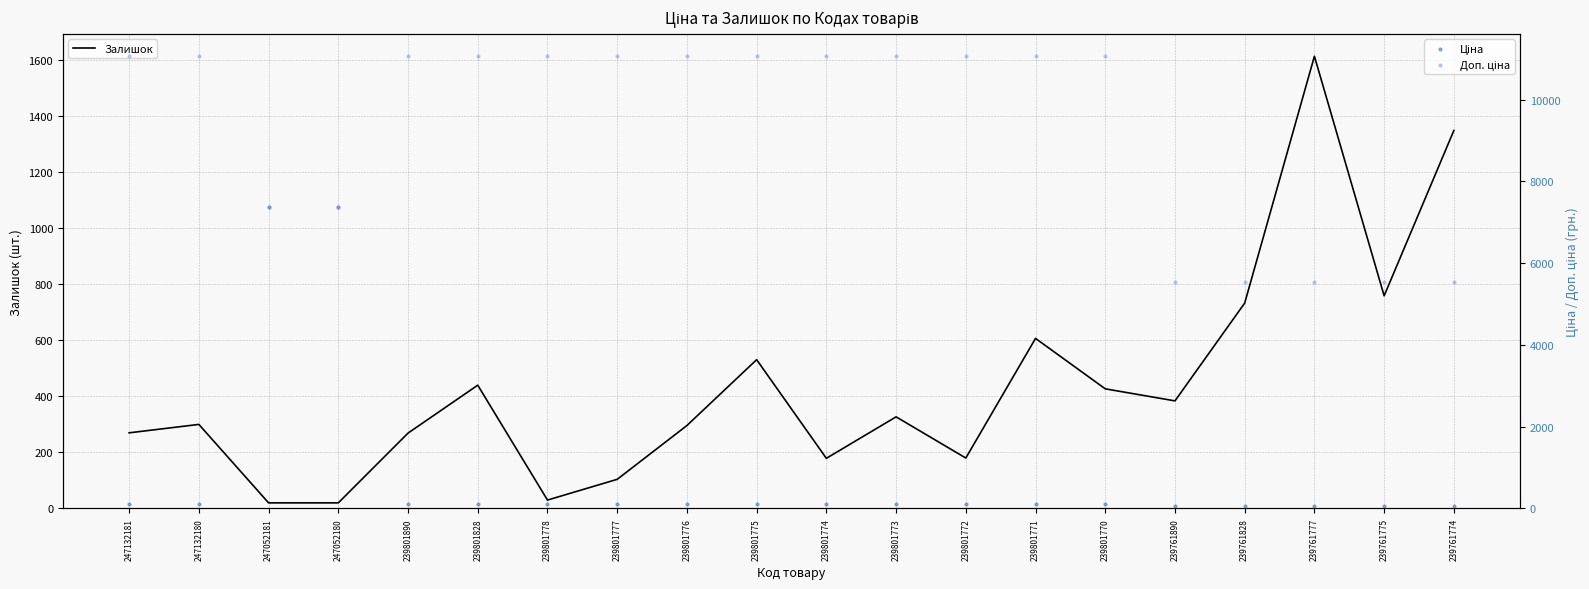

Which series has the largest total across all categories?

Доп. ціна